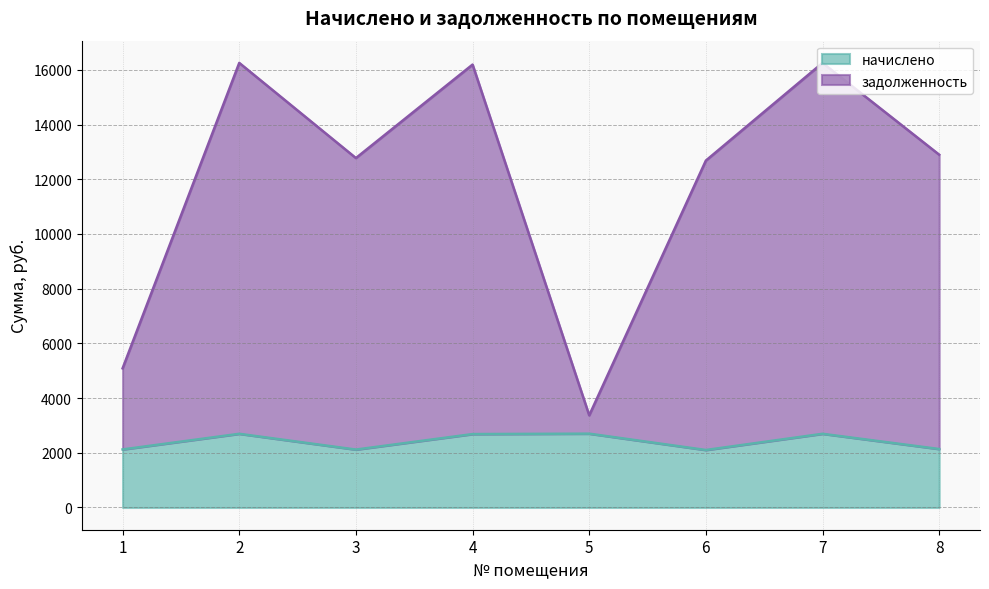

At which label is начислено closest to 2400?

8